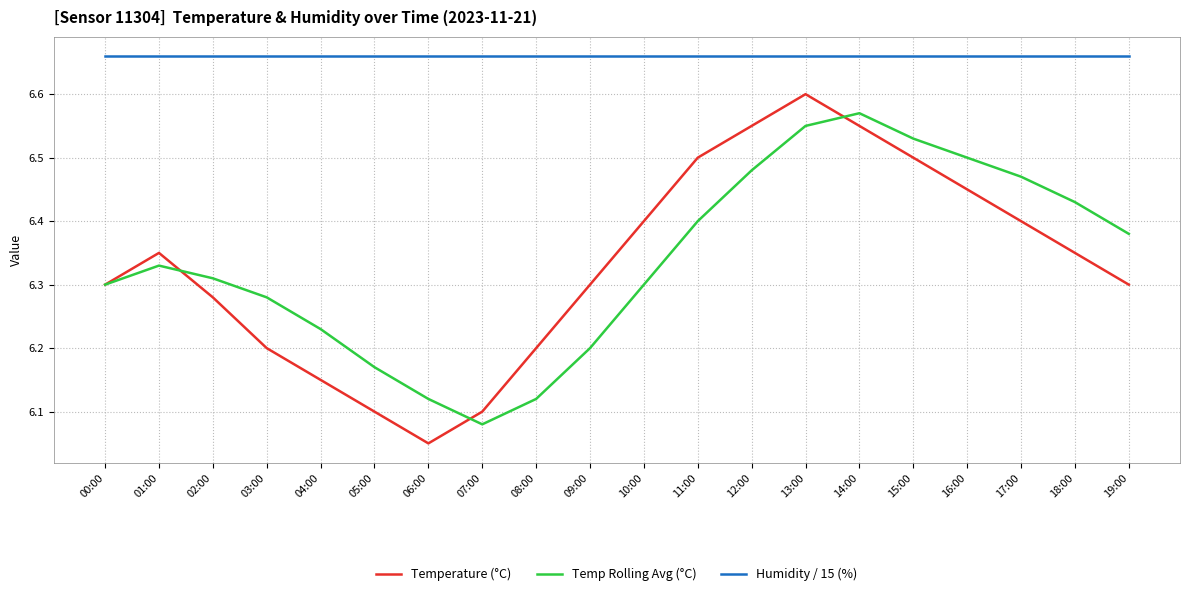

At which category does the chart reach its minimum across all series?

06:00